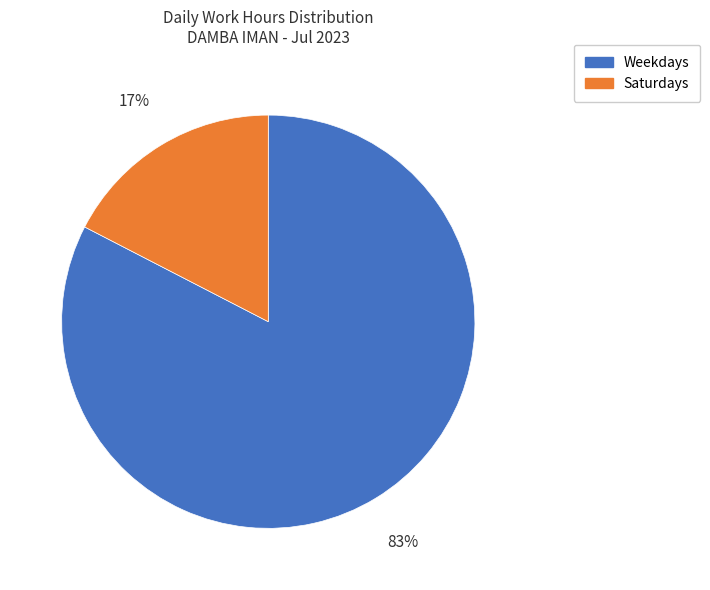

To the nearest percent, what is the average slice percentage?

50%